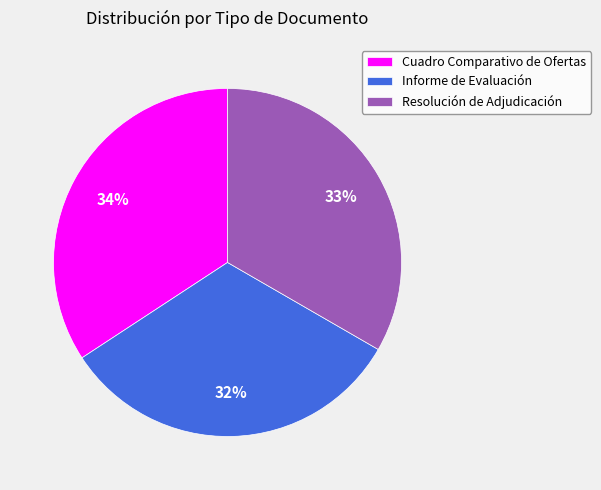

Approximately how many times larger is the value at Informe de Evaluación compared to Cuadro Comparativo de Ofertas?

0.9